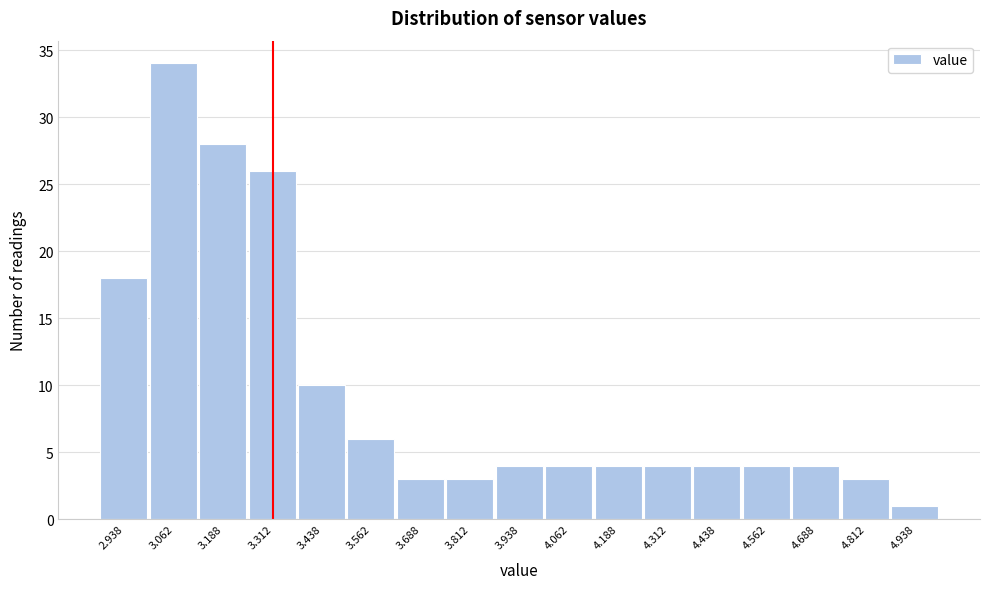

Reading left to right, what are all the values shown in this chart?

18	34	28	26	10	6	3	3	4	4	4	4	4	4	4	3	1